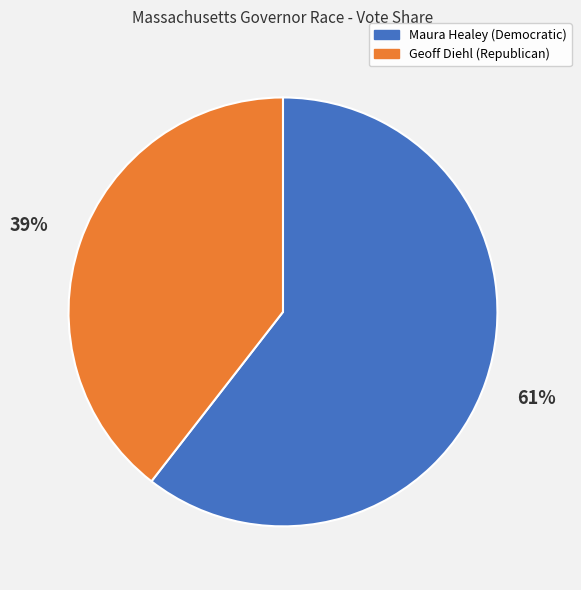

Which has a higher value, Maura Healey (Democratic) or Geoff Diehl (Republican)?

Maura Healey (Democratic)